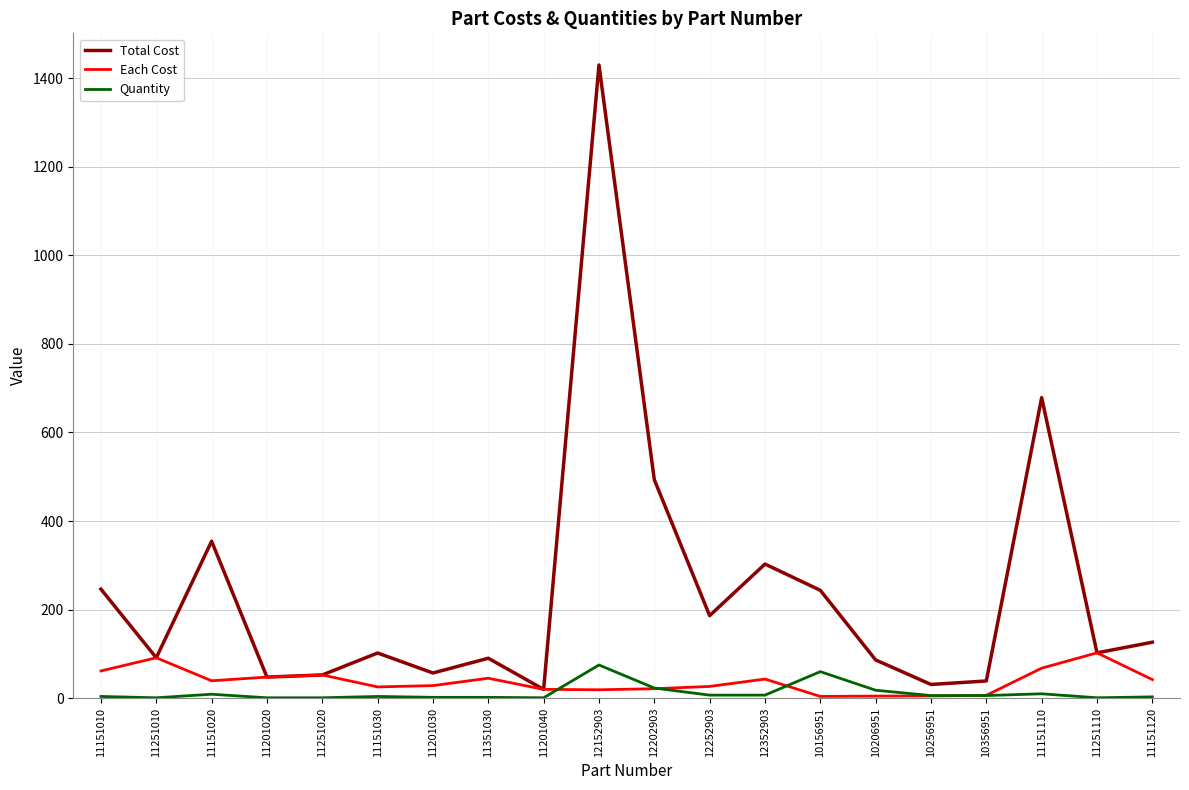

Rank the series at 12252903 from highest to lowest value.

Total Cost, Each Cost, Quantity